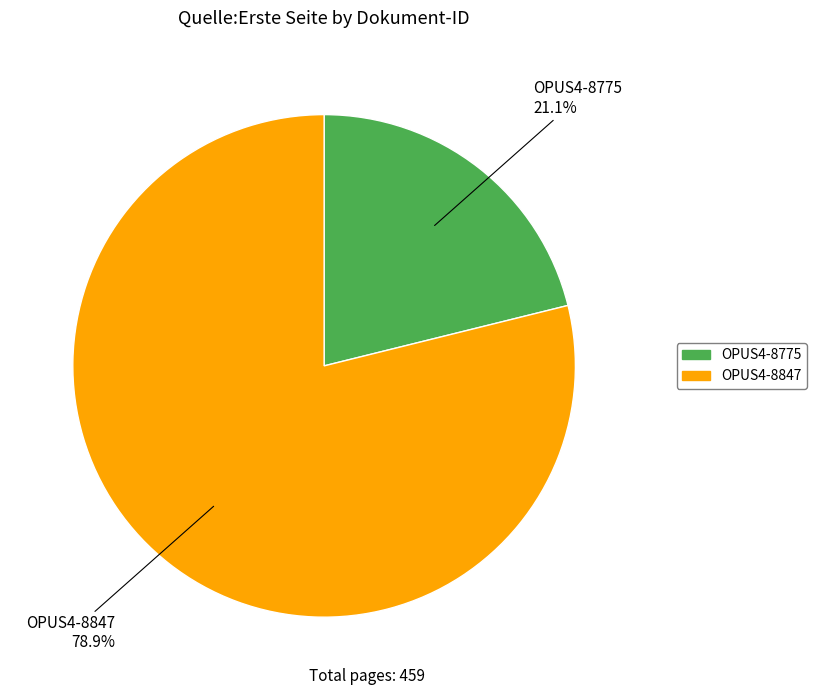

Which slice represents more than half of the pie?

OPUS4-8847